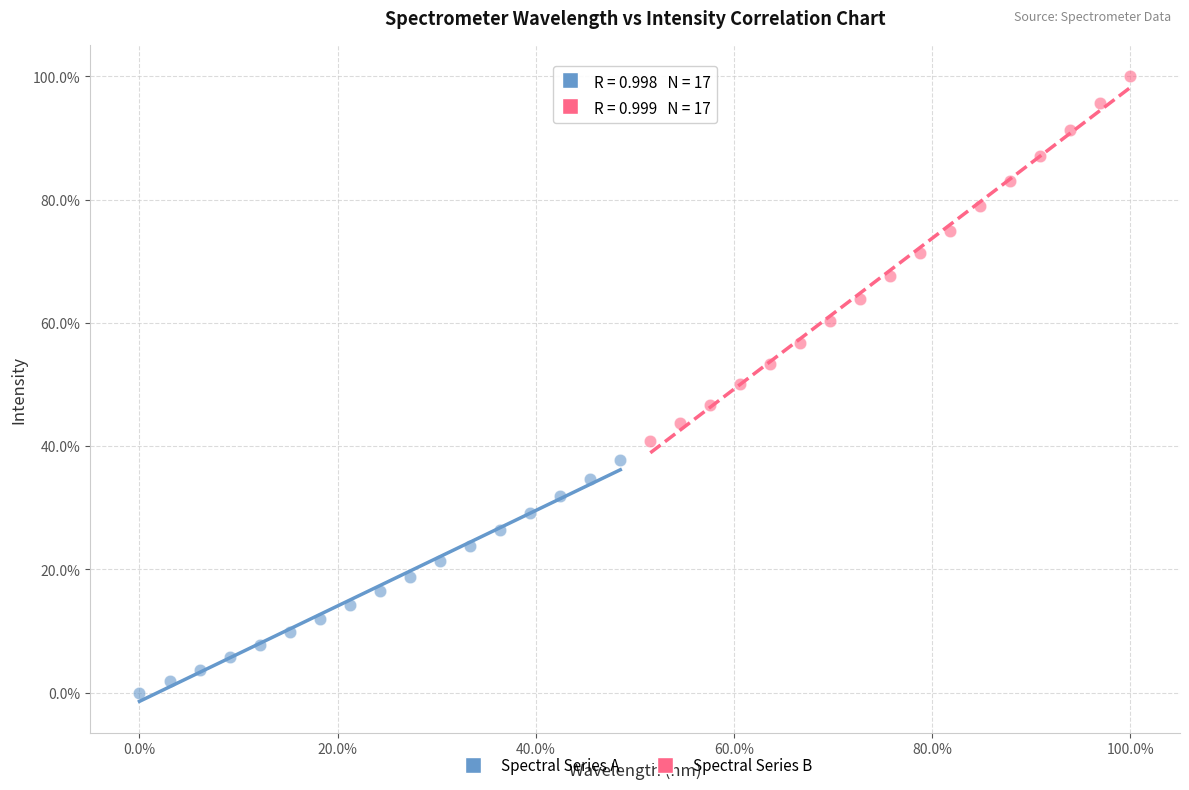

What are all the series names shown in the legend?

Spectral Series A, Spectral Series B